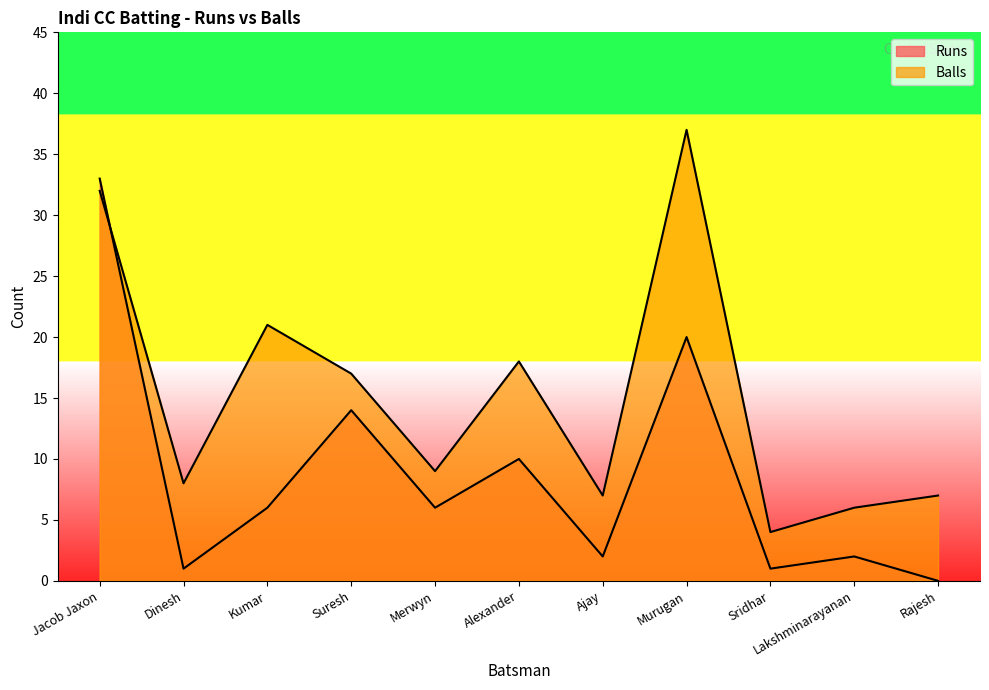

What is the difference between the second highest and minimum values in the Balls series?

28